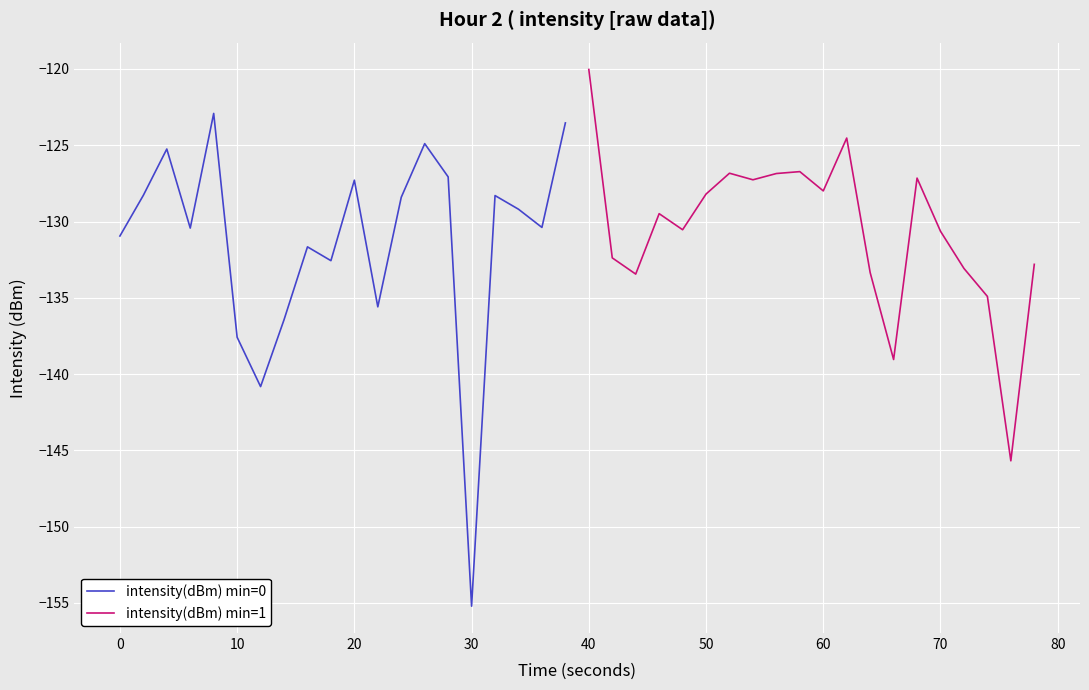

What is the maximum value for intensity(dBm) min=0?

-122.9